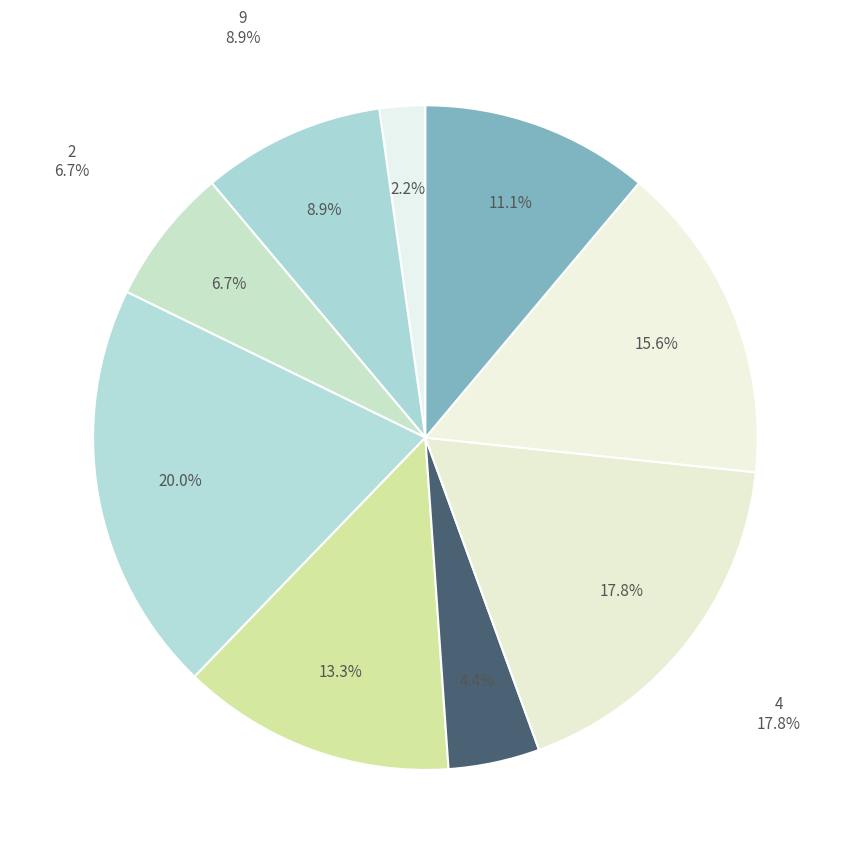

Is there a majority slice in this chart?

No